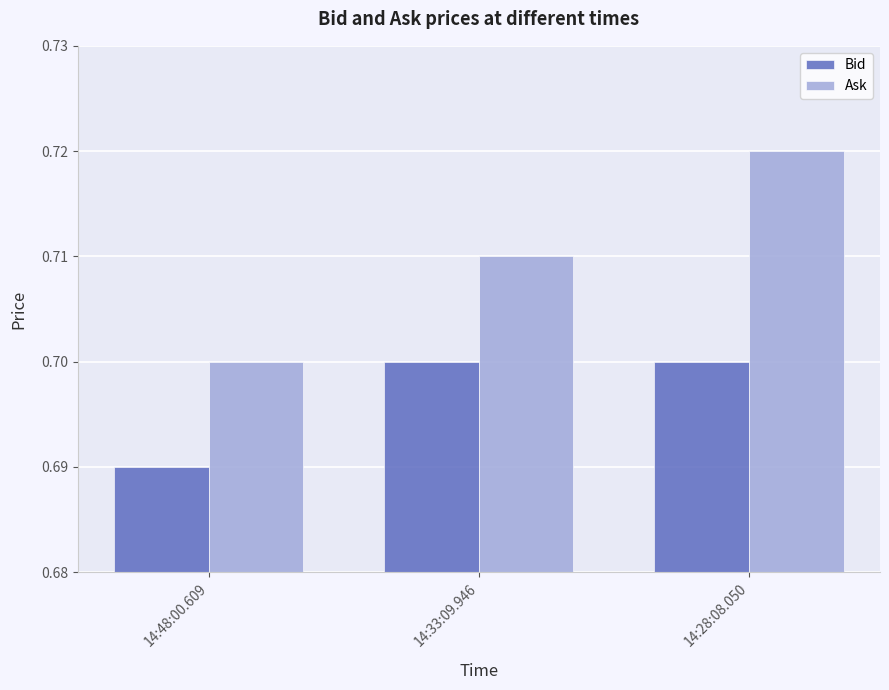

At 14:33:09.946, list the series in order from largest to smallest.

Ask, Bid